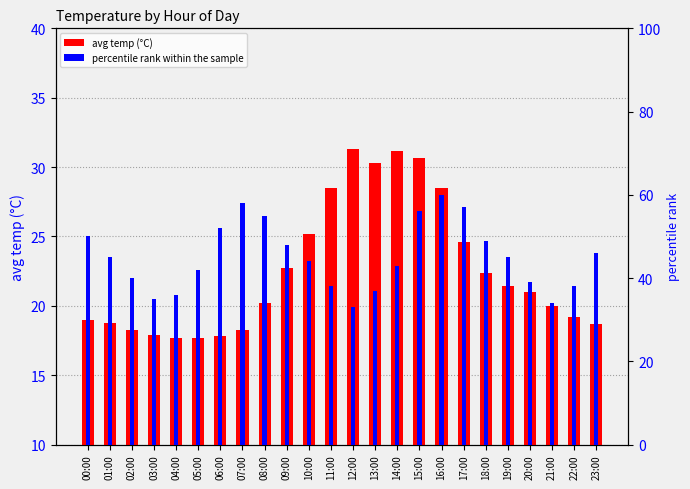

Between 15:00 and 04:00, which is larger?

15:00